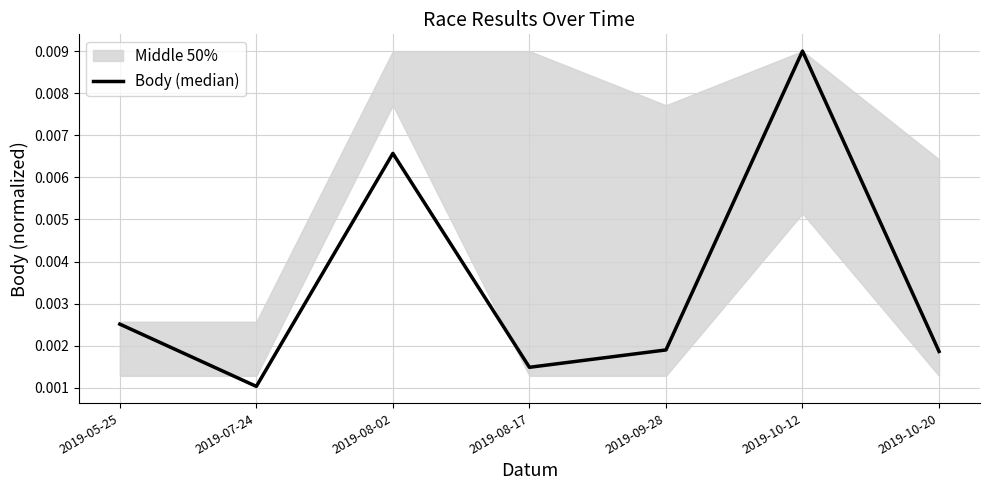

Rank the categories by value from highest to lowest.

2019-10-12, 2019-08-02, 2019-05-25, 2019-09-28, 2019-10-20, 2019-08-17, 2019-07-24